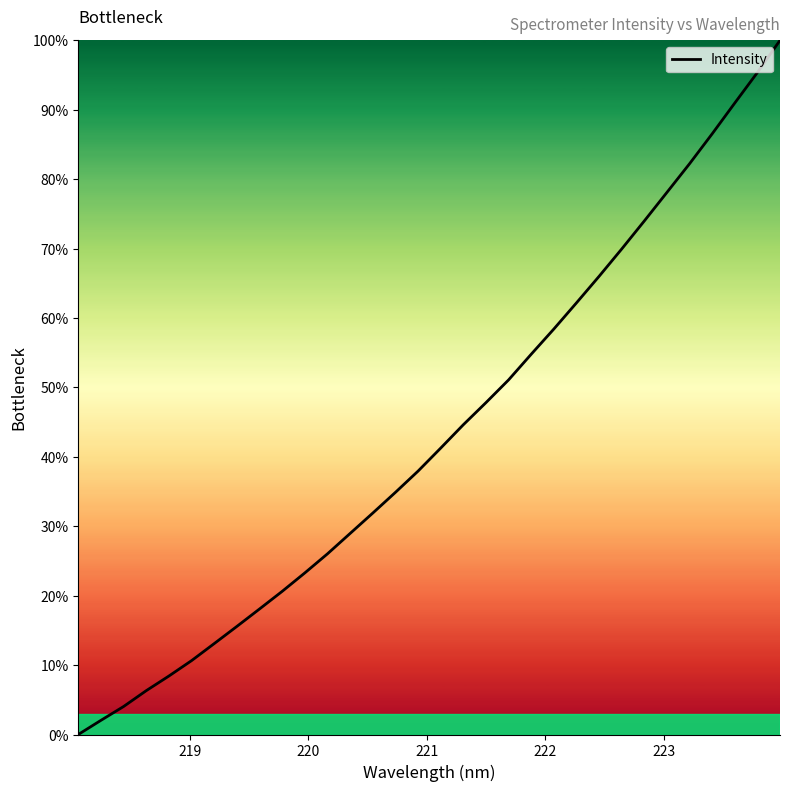

How many lines are shown in the chart?

1